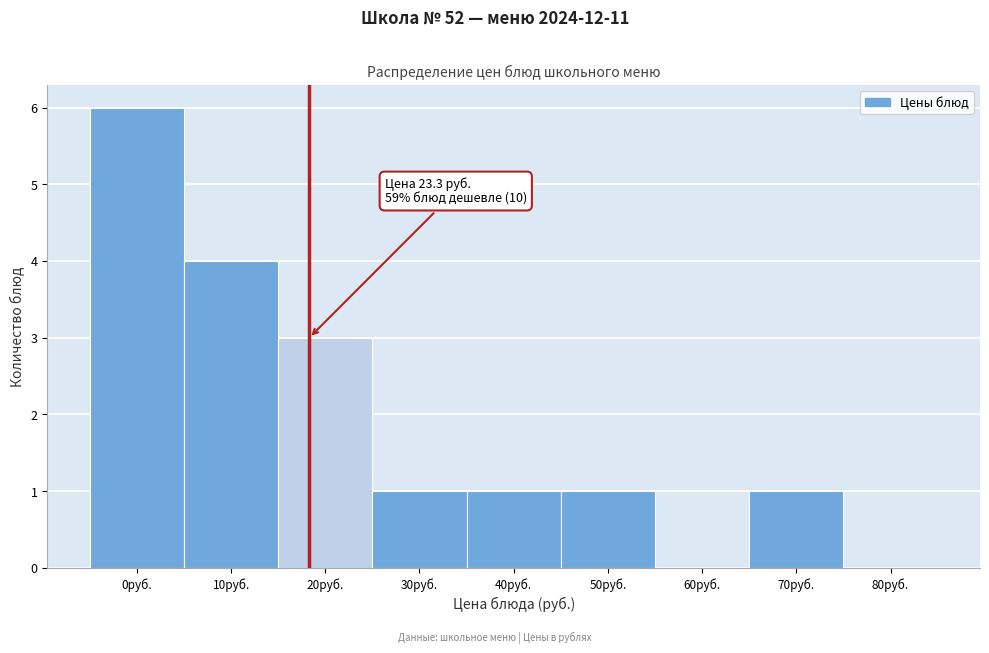

Reading left to right, extract all data points from this chart.

0руб.=6	10руб.=4	20руб.=3	30руб.=1	40руб.=1	50руб.=1	60руб.=0	70руб.=1	80руб.=0